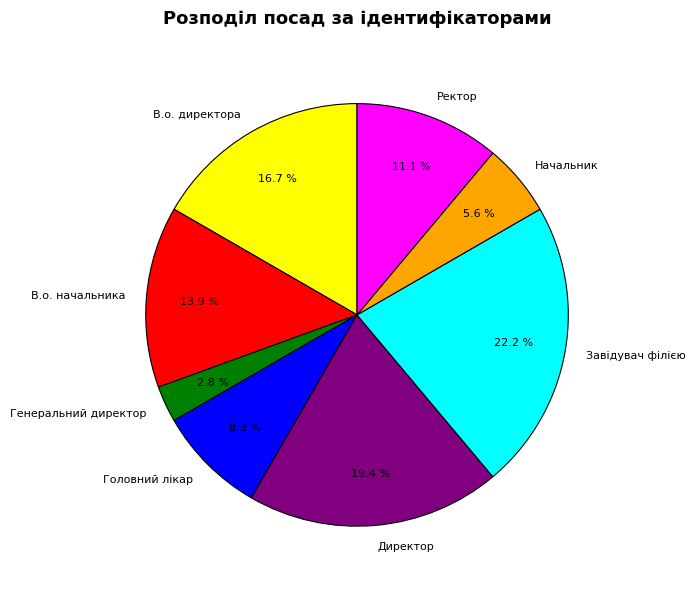

Which slice is the largest?

Завідувач філією